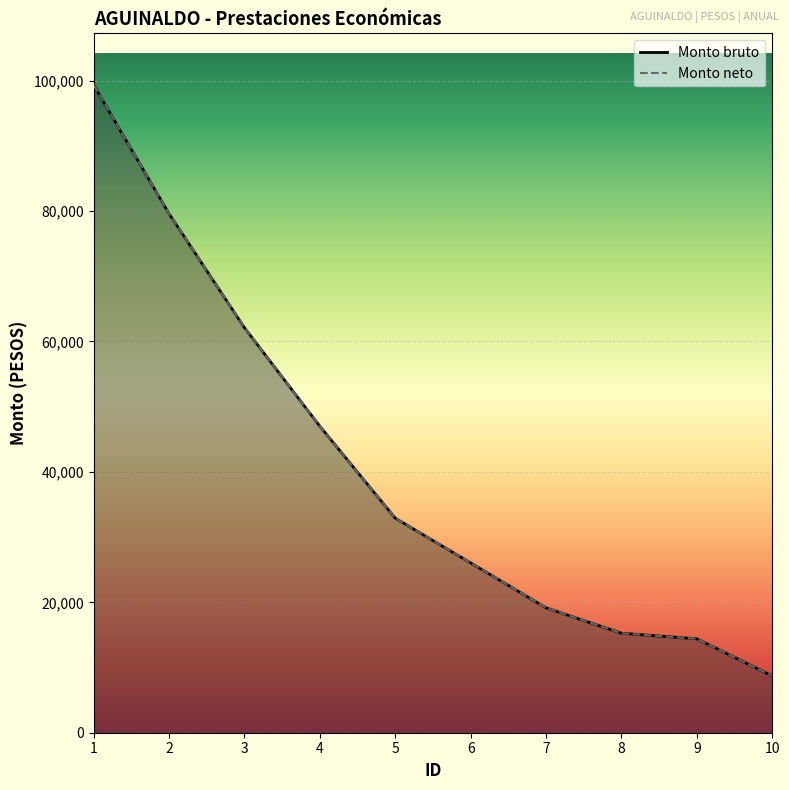

Which series has the largest range (max minus min)?

Monto bruto